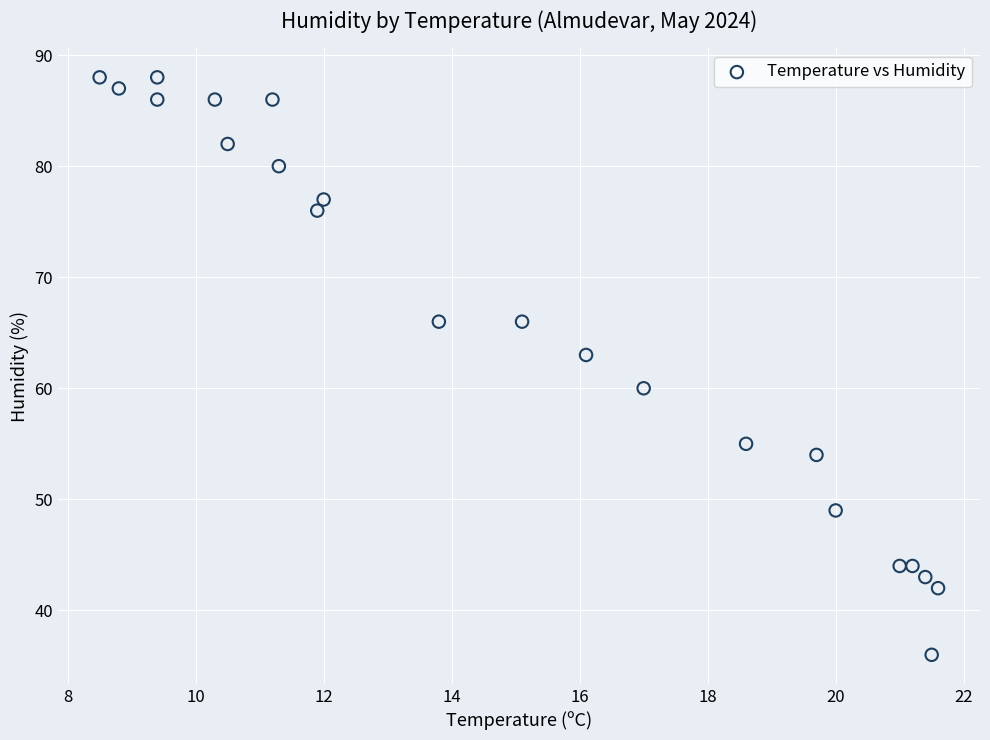

What Y value in the scatter plot is closest to 62?

63